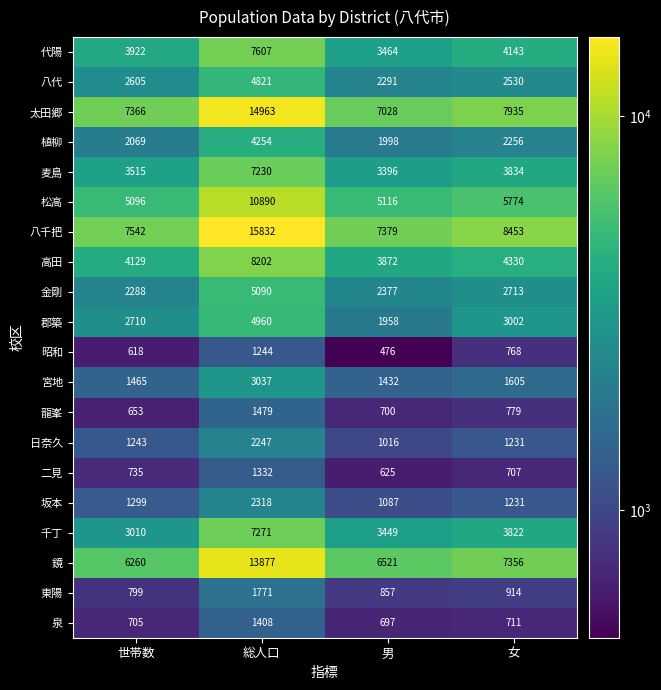

What is the difference between the maximum and minimum values in the 鏡 series?

7617